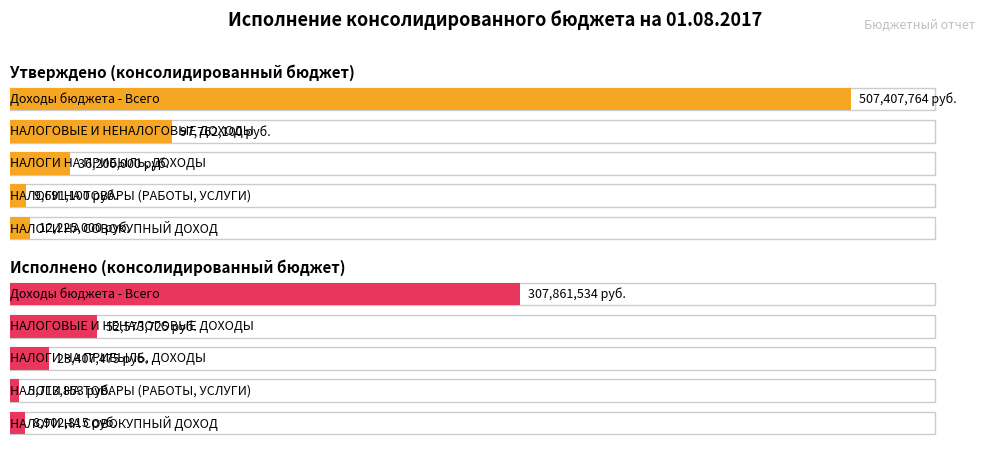

Between НАЛОГИ НА ТОВАРЫ (РАБОТЫ, УСЛУГИ) and НАЛОГИ НА СОВОКУПНЫЙ ДОХОД, which is larger?

НАЛОГИ НА СОВОКУПНЫЙ ДОХОД